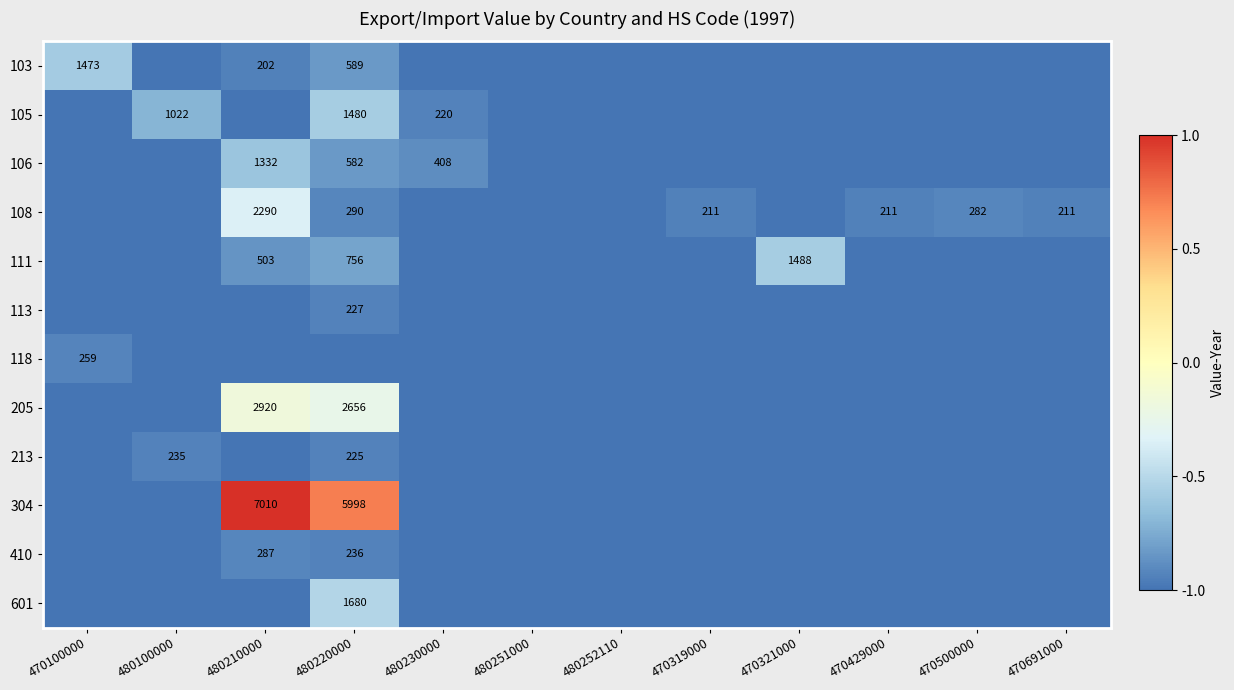

The value of 205 at 480210000 is 1045. True or false?

False